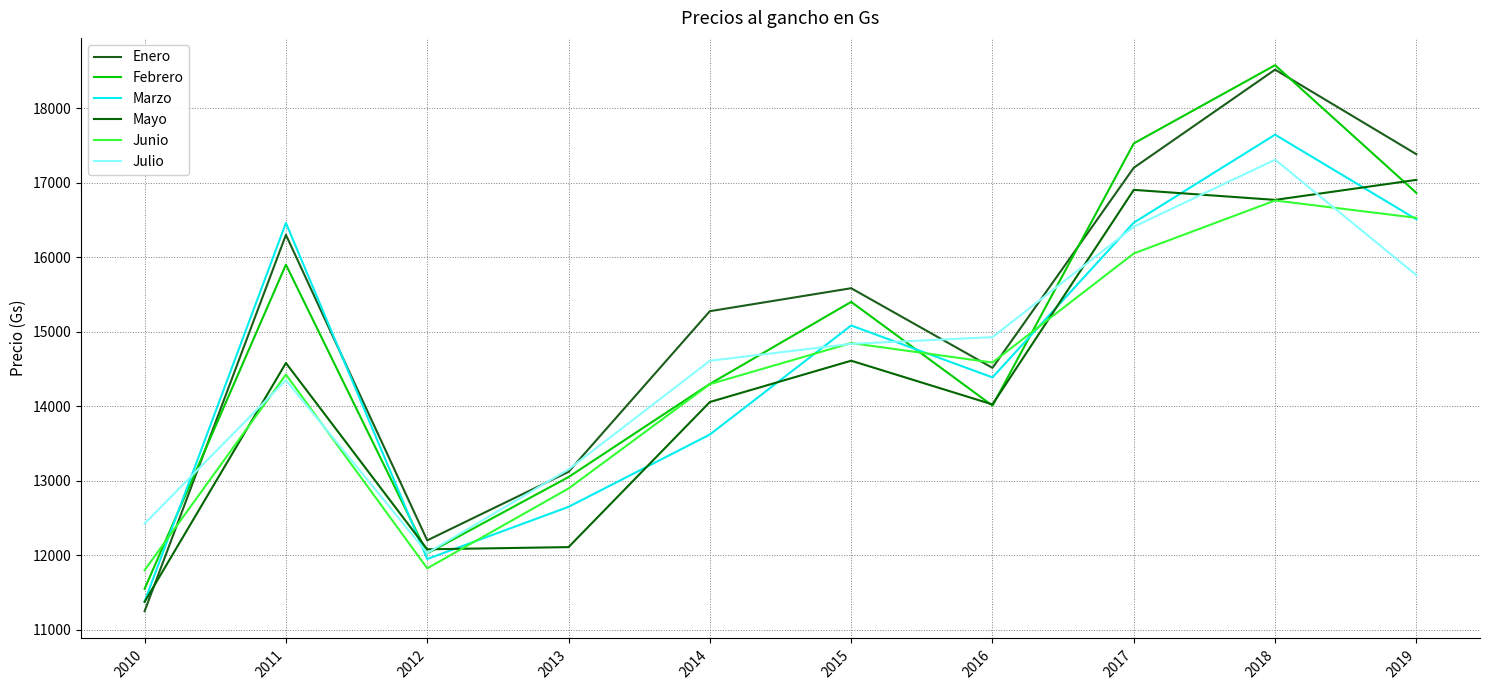

What is the sum of the Enero values at 2014 and 2012?

27475.6